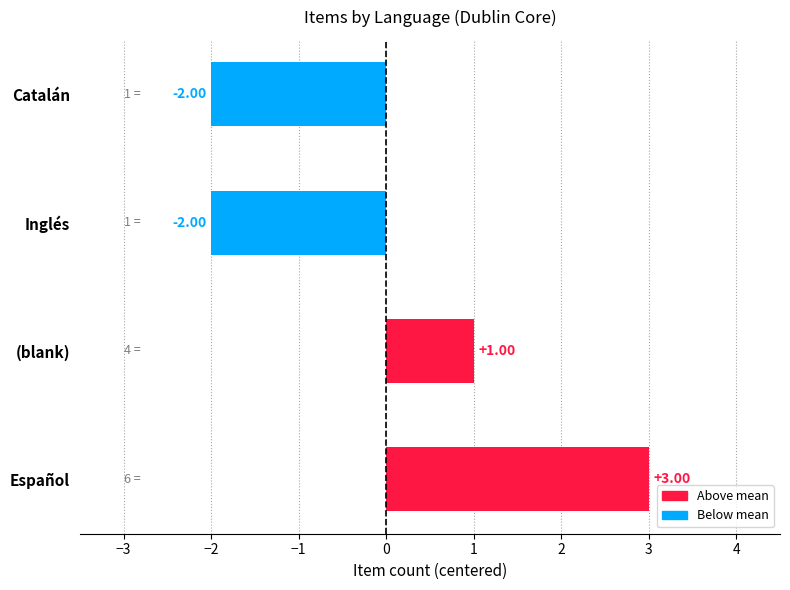

How many values are below zero?

2